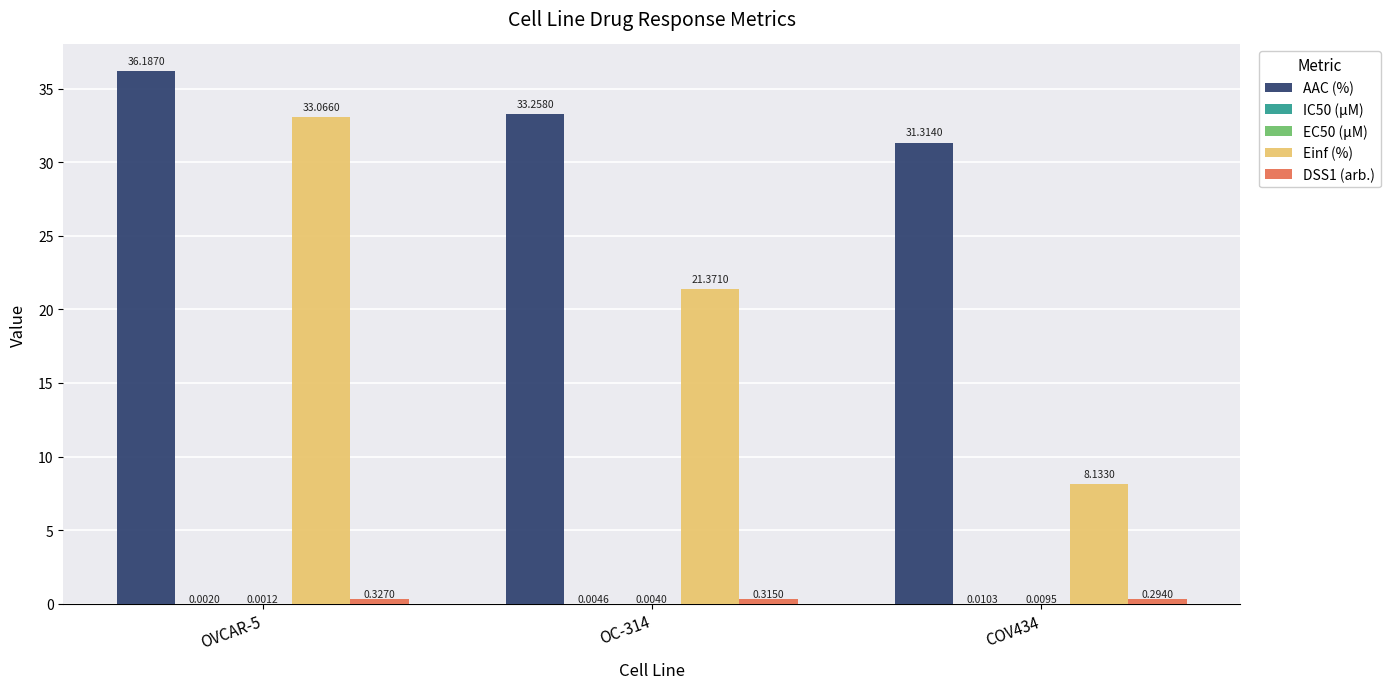

At which category is the sum across all series the highest?

OVCAR-5